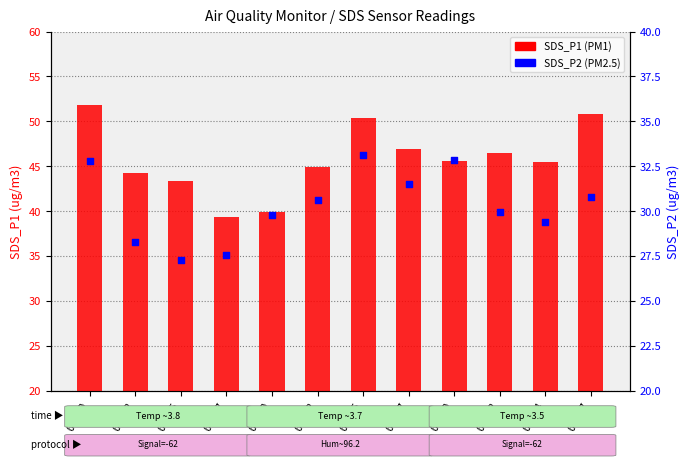

Which series has the largest Y range (max minus min)?

SDS_P1